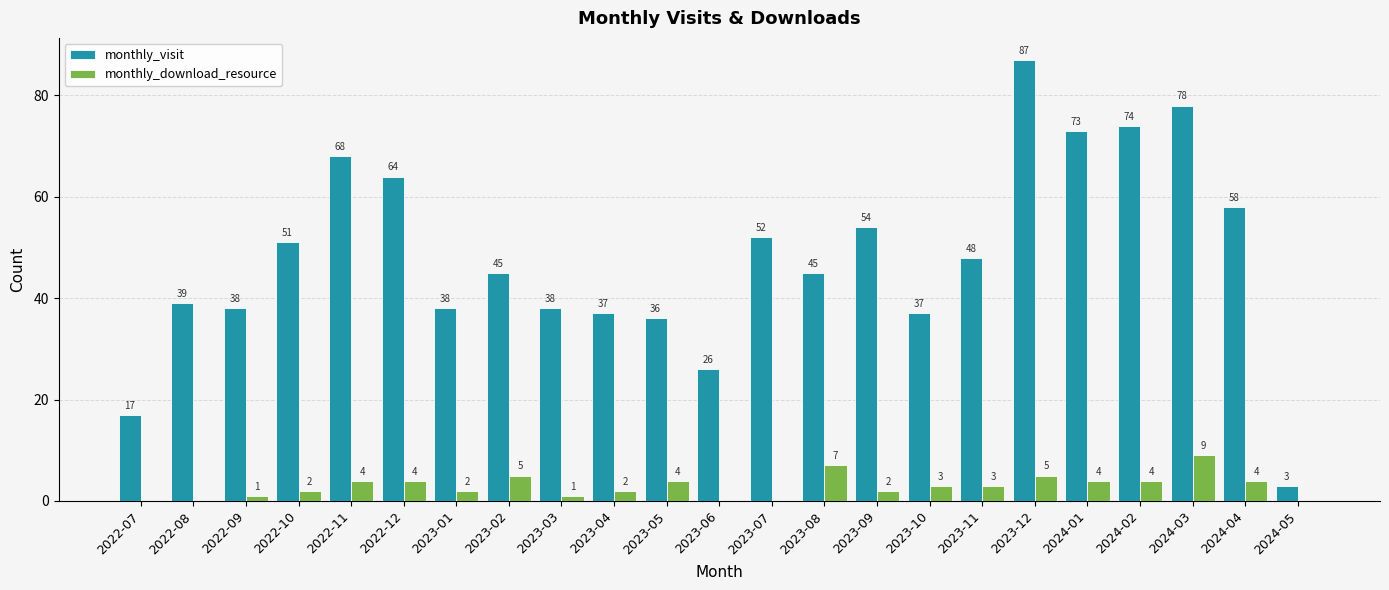

Which category has the highest value across all series?

2023-12